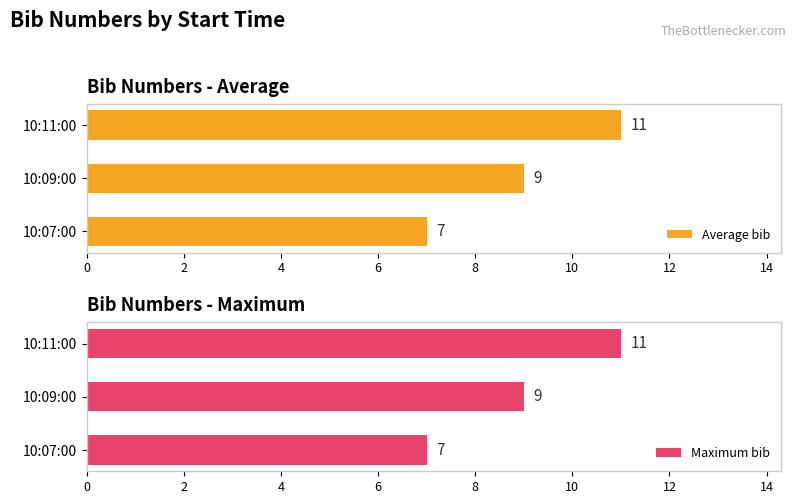

Reading left to right, extract all data points from this chart.

Average bib: 7	9	11
Maximum bib: 7	9	11